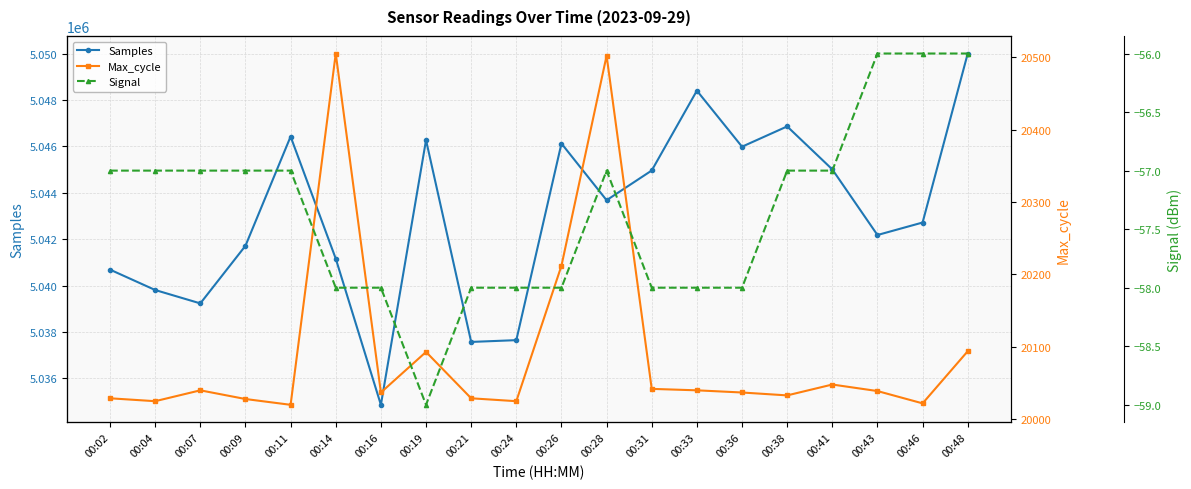

Reading left to right, transcribe all the data shown in this chart.

Samples: 5040689	5039810	5039233	5041718	5046429	5041163	5034859	5046276	5037571	5037648	5046129	5043683	5044965	5048408	5045991	5046866	5045012	5042182	5042721	5050010
Max_cycle: 20029	20025	20040	20028	20020	20505	20037	20093	20029	20025	20212	20502	20042	20040	20037	20033	20048	20039	20022	20094
Signal: -57	-57	-57	-57	-57	-58	-58	-59	-58	-58	-58	-57	-58	-58	-58	-57	-57	-56	-56	-56